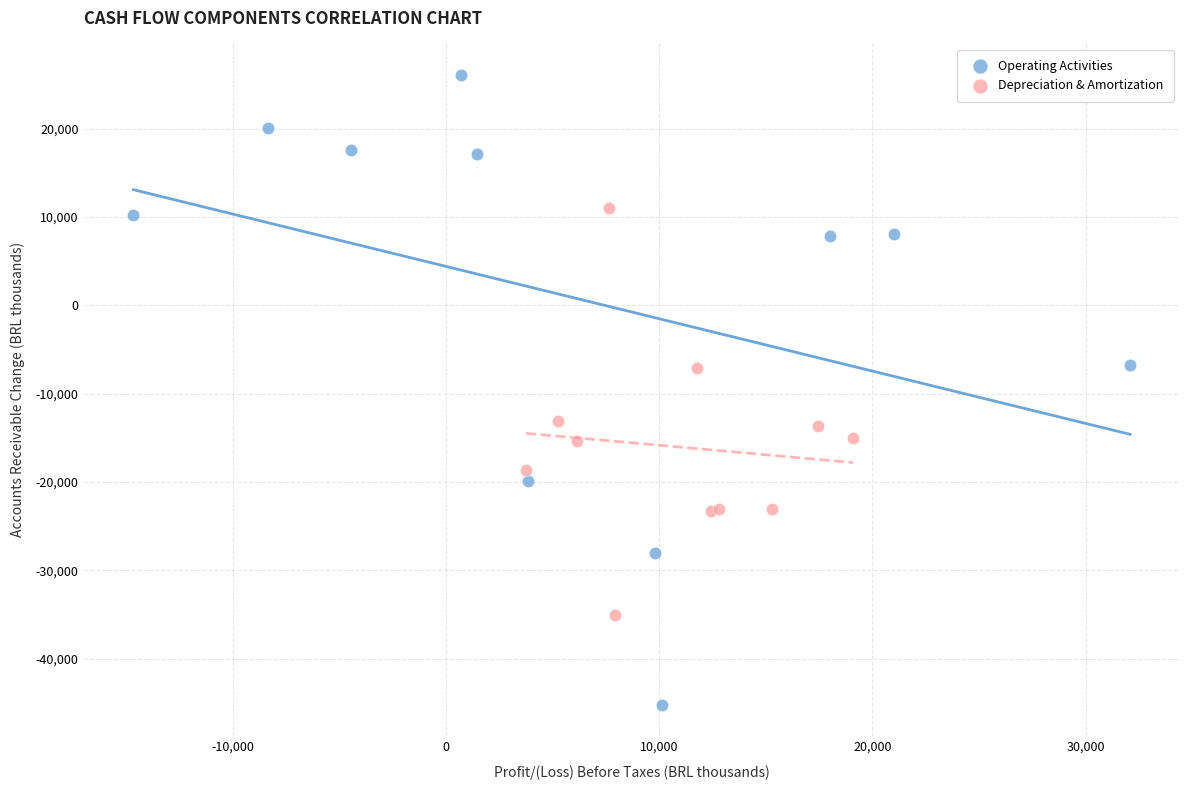

Which series has the largest Y range (max minus min)?

Operating Activities